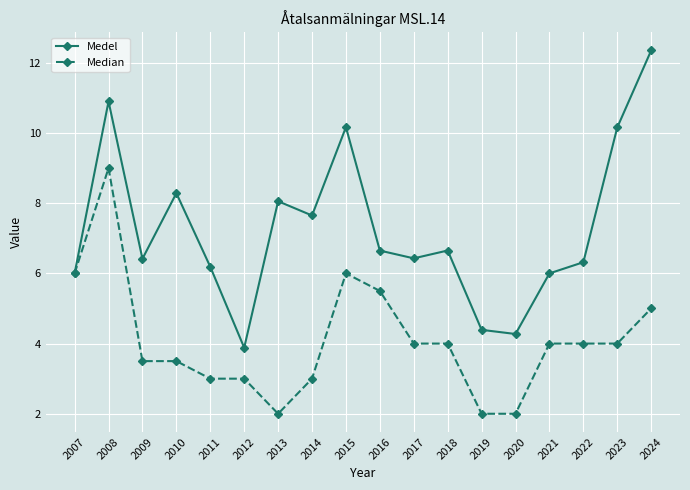

Reading left to right, list all the values displayed in this chart.

Medel: 6.0	10.9	6.4	8.3	6.2	3.9	8.1	7.7	10.2	6.7	6.4	6.7	4.4	4.3	6.0	6.3	10.2	12.4
Median: 6.0	9.0	3.5	3.5	3.0	3.0	2.0	3.0	6.0	5.5	4.0	4.0	2.0	2.0	4.0	4.0	4.0	5.0